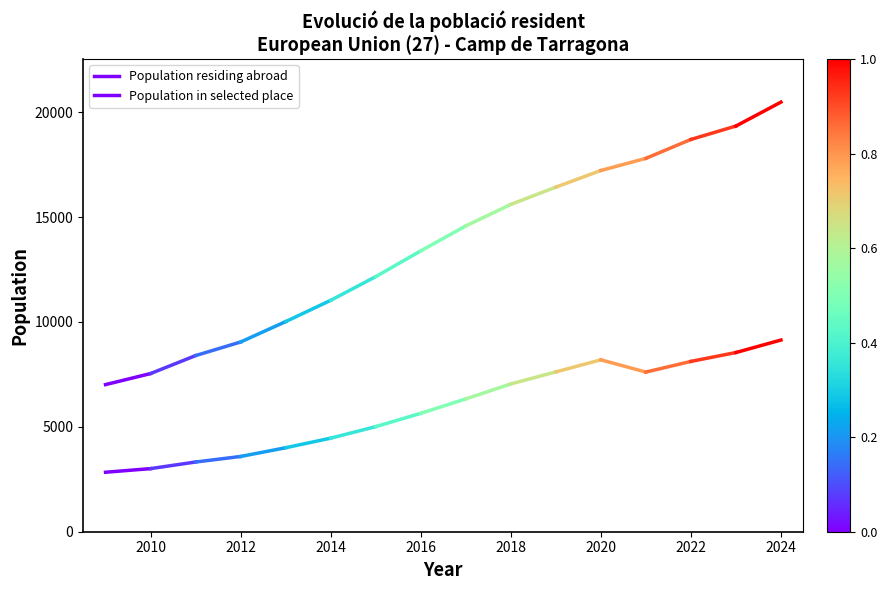

What are all the series names shown in the legend?

Population residing abroad, Population in selected place